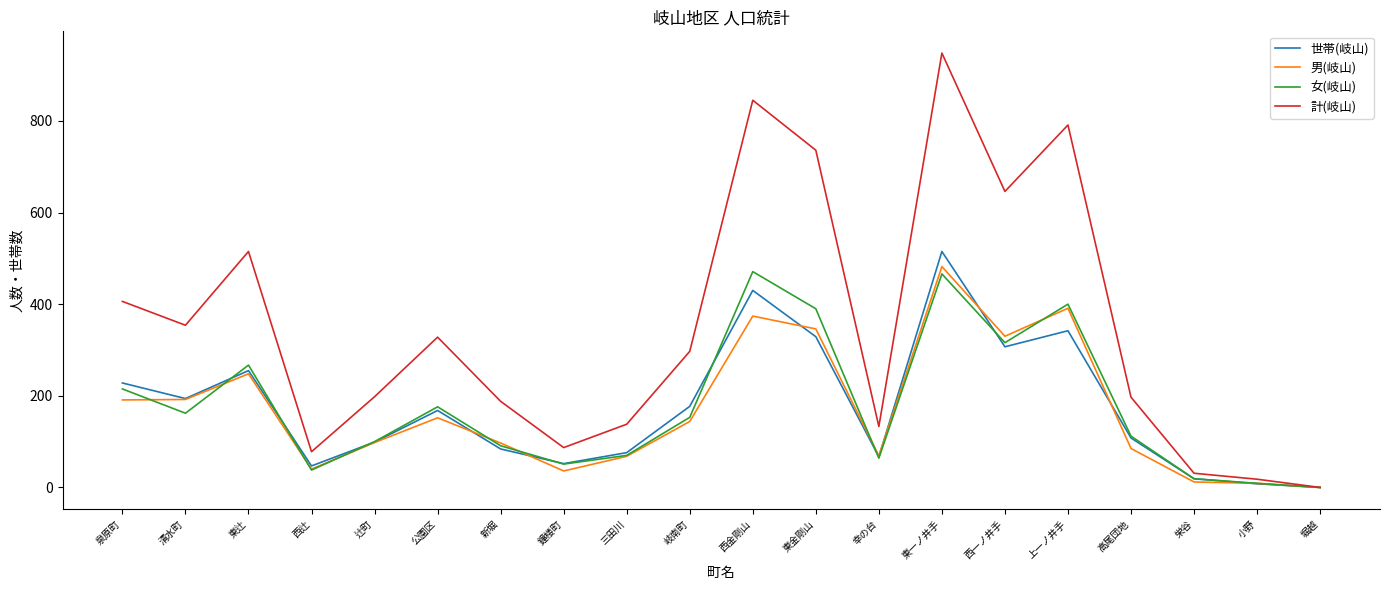

Which series changed the most between 清水町 and 幸の台?

計(岐山)